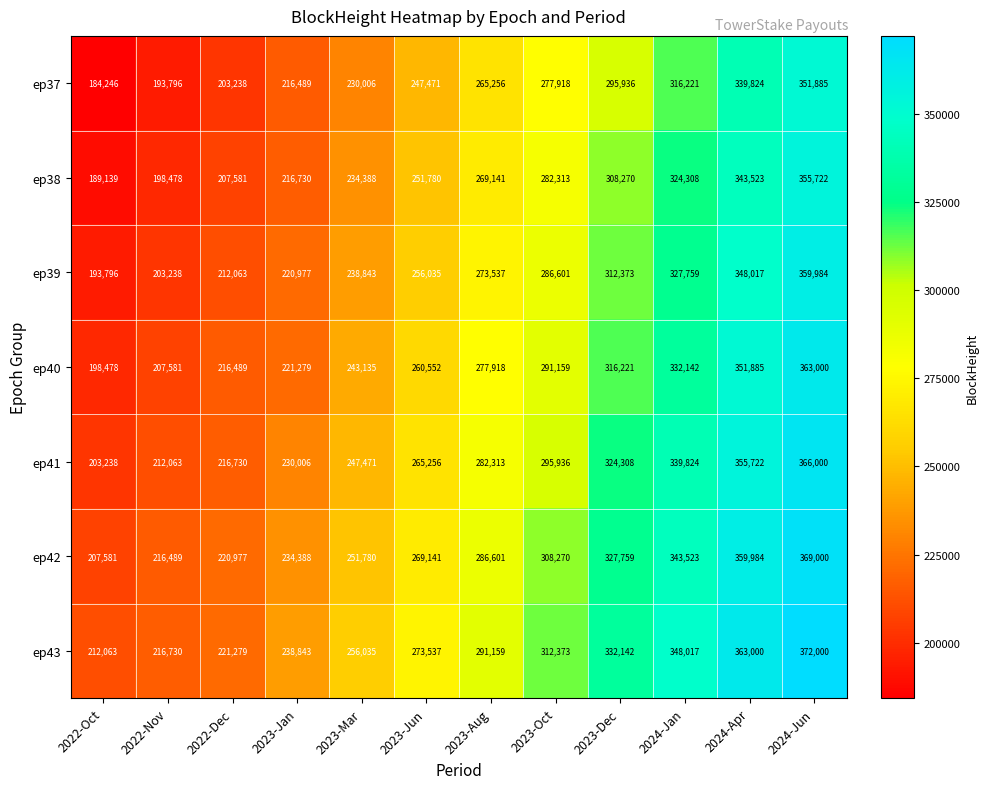

Which series has the widest spread of values?

ep37